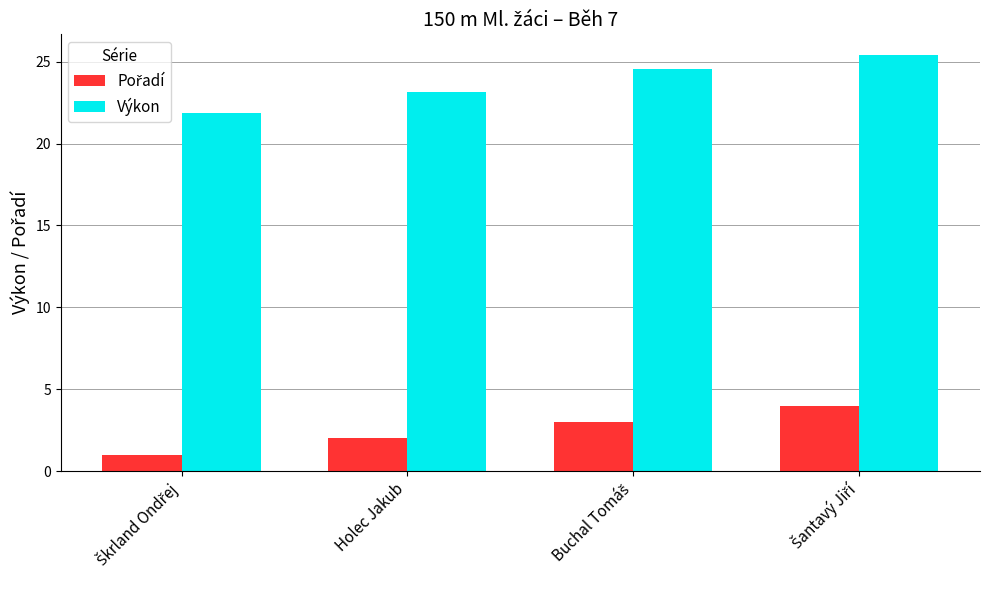

What is the difference between the maximum and second lowest values in the Výkon series?

2.2